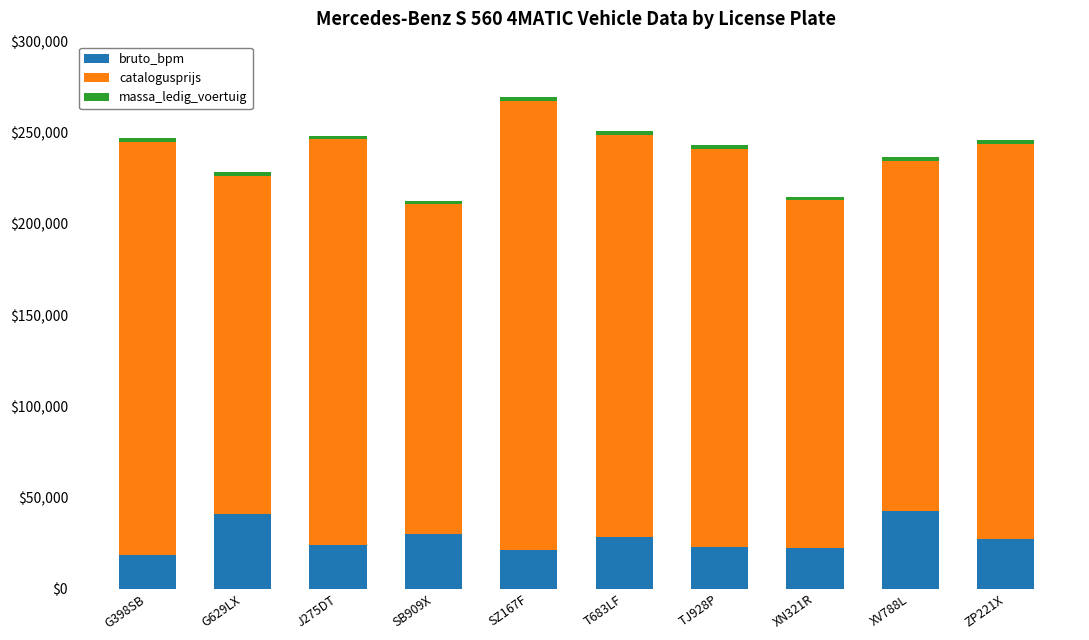

What is the minimum value for bruto_bpm?

18374